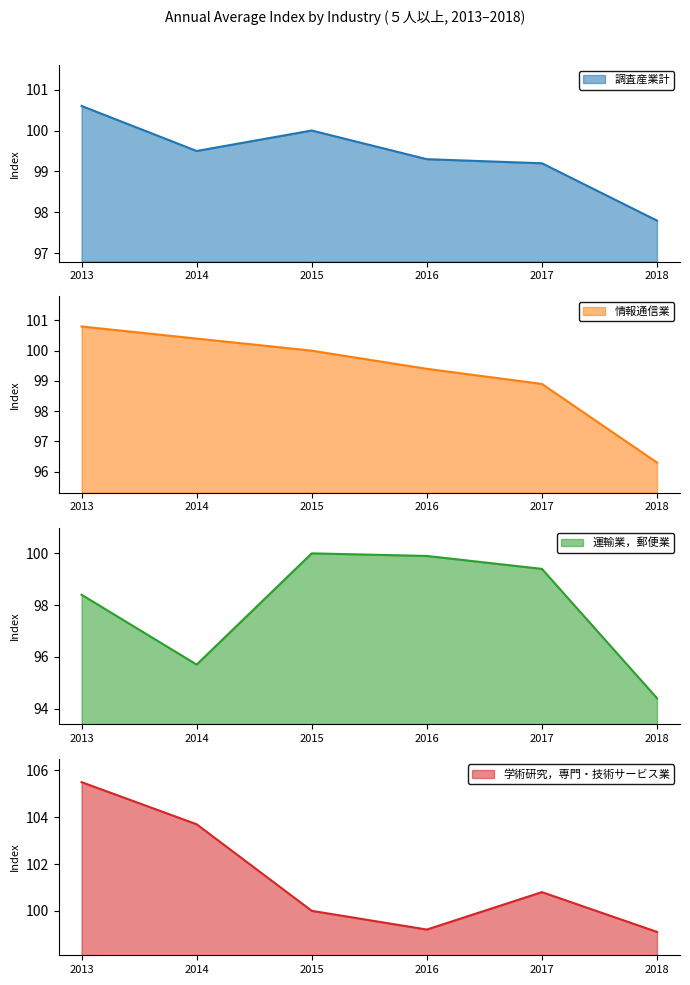

Reading left to right, extract all data points from this chart.

調査産業計: 100.6	99.5	100.0	99.3	99.2	97.8
情報通信業: 100.8	100.4	100.0	99.4	98.9	96.3
運輸業，郵便業: 98.4	95.7	100.0	99.9	99.4	94.4
学術研究，専門・技術サービス業: 105.5	103.7	100.0	99.2	100.8	99.1